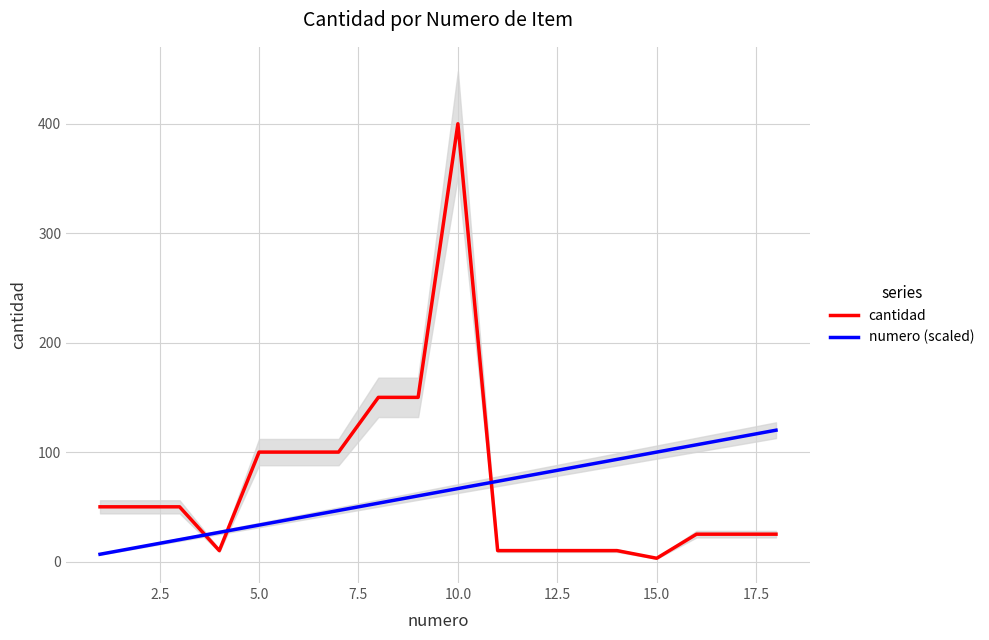

How many times do cantidad and numero (scaled) cross each other?

3